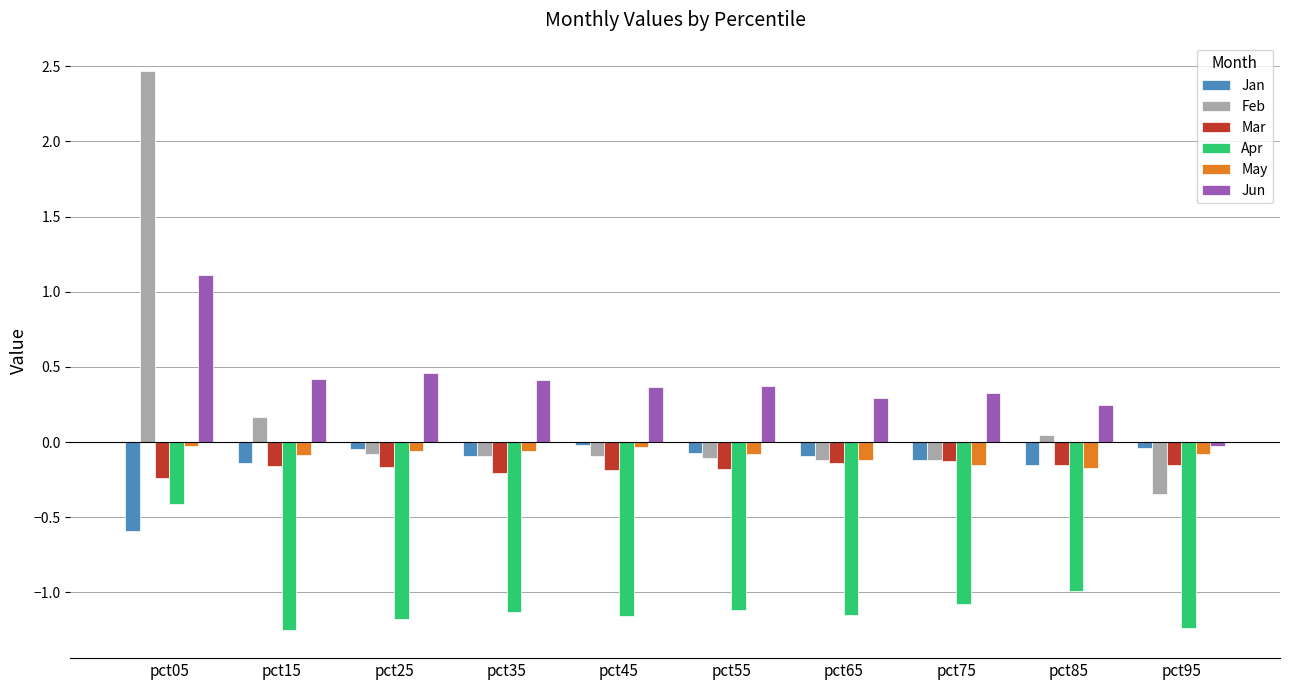

What is the maximum value shown in the chart?

2.5